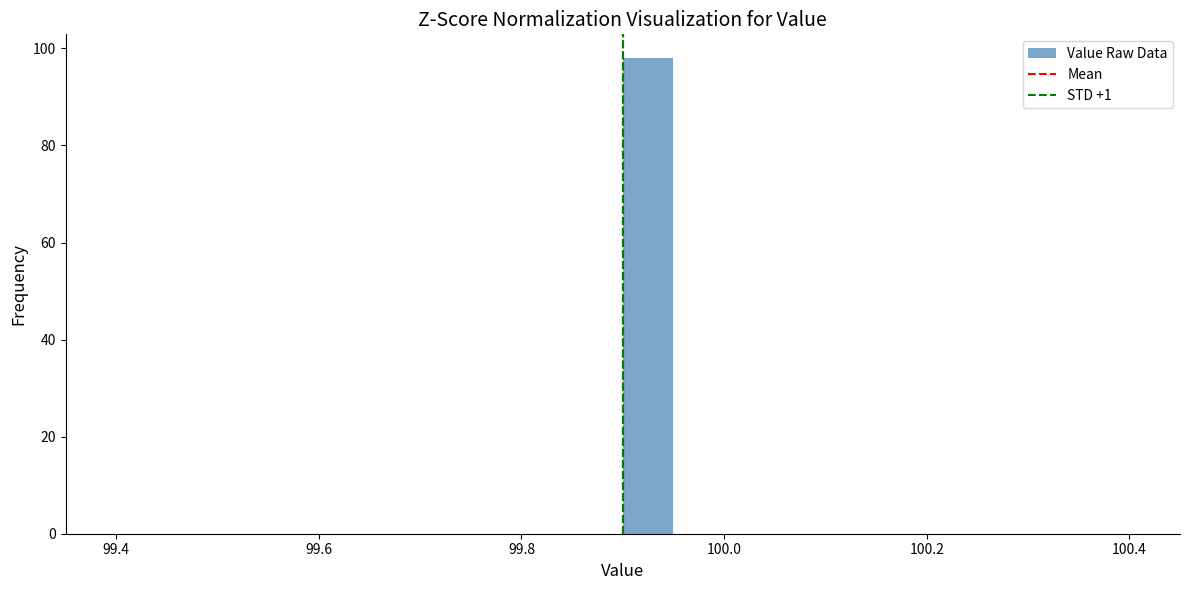

Read against the x-axis, roughly where is the centre of the tallest bar?

99.92